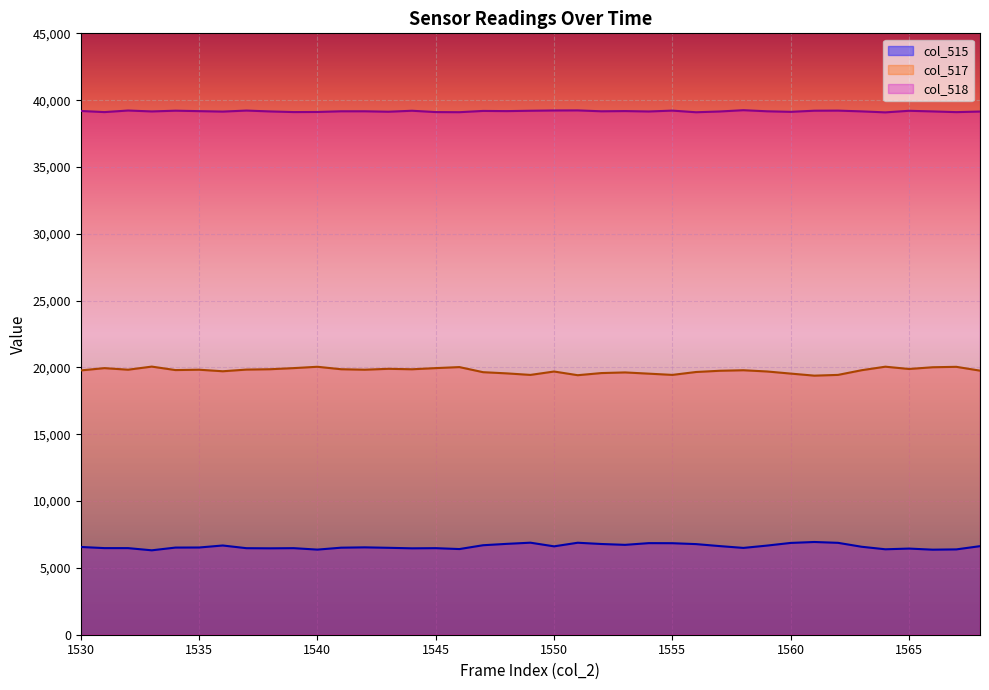

True or false: col_515 and col_517 intersect in this chart.

False